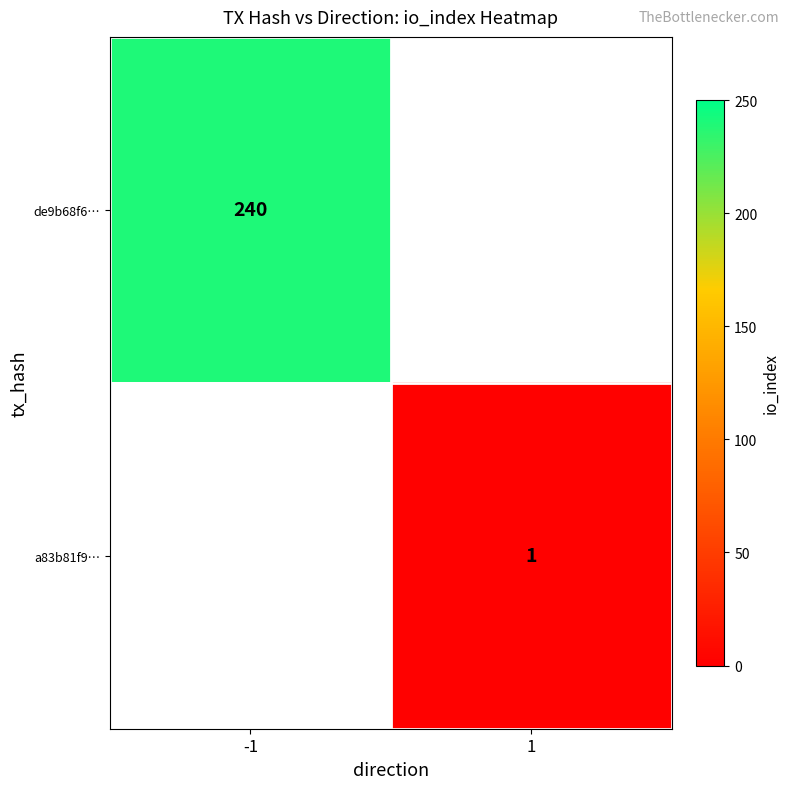

What is the minimum value shown in the chart?

1.0